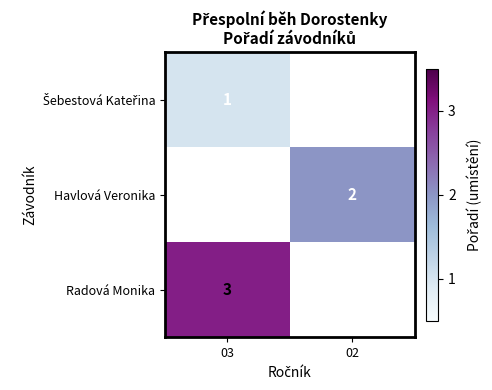

The value of Radová Monika at 03 is 4. True or false?

False